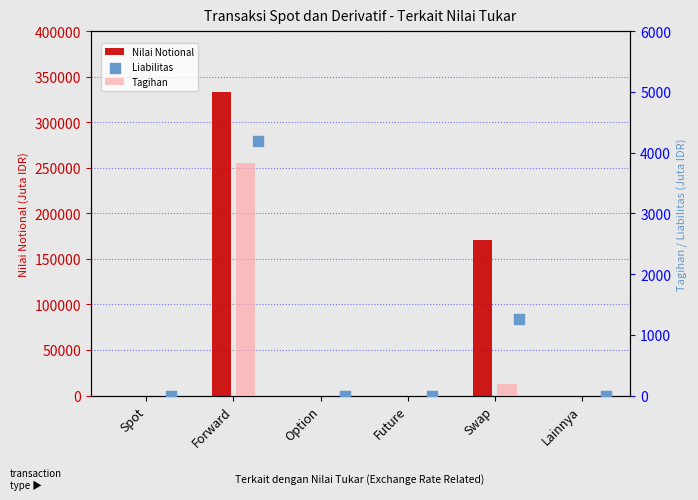

Is the value of Nilai Notional at Spot greater than the value of Liabilitas at Lainnya?

No